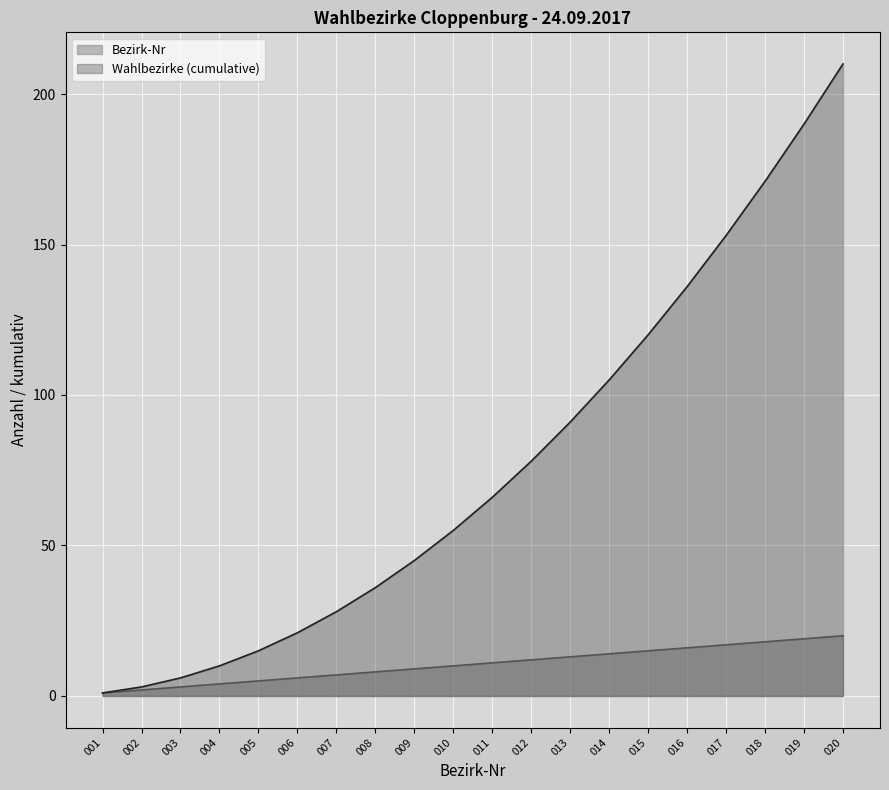

What is the difference between the maximum and minimum values in the Wahlbezirke (cumulative) series?

209